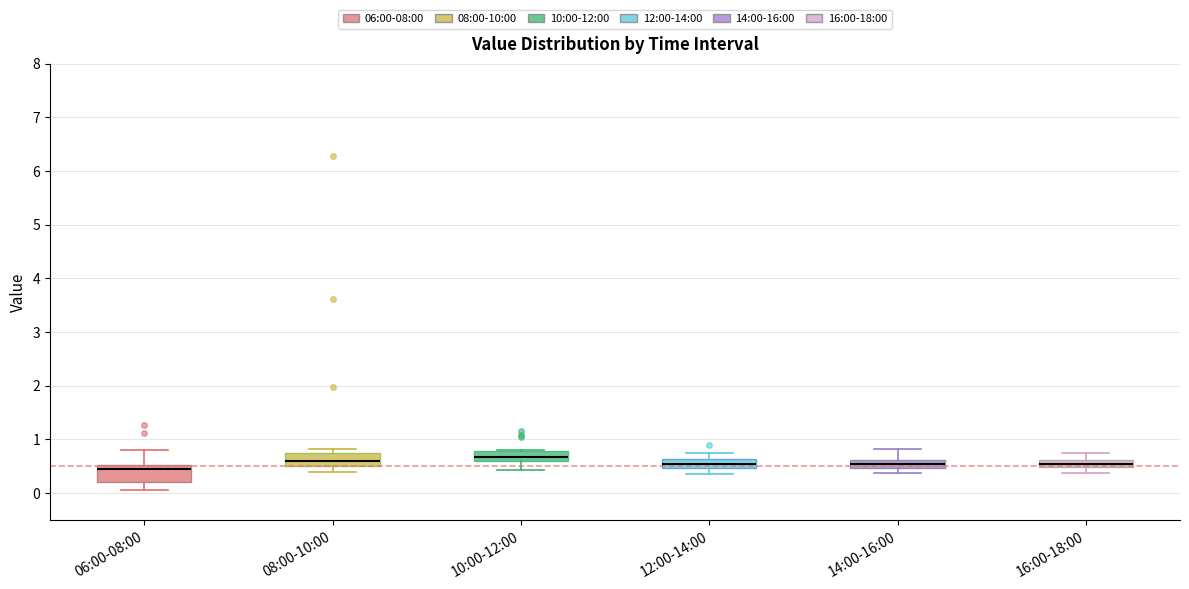

Where does the upper whisker of the box for 12:00-14:00 end on the y-axis? The values are not printed on the chart, so give them approximately, as read against the axis.

0.8